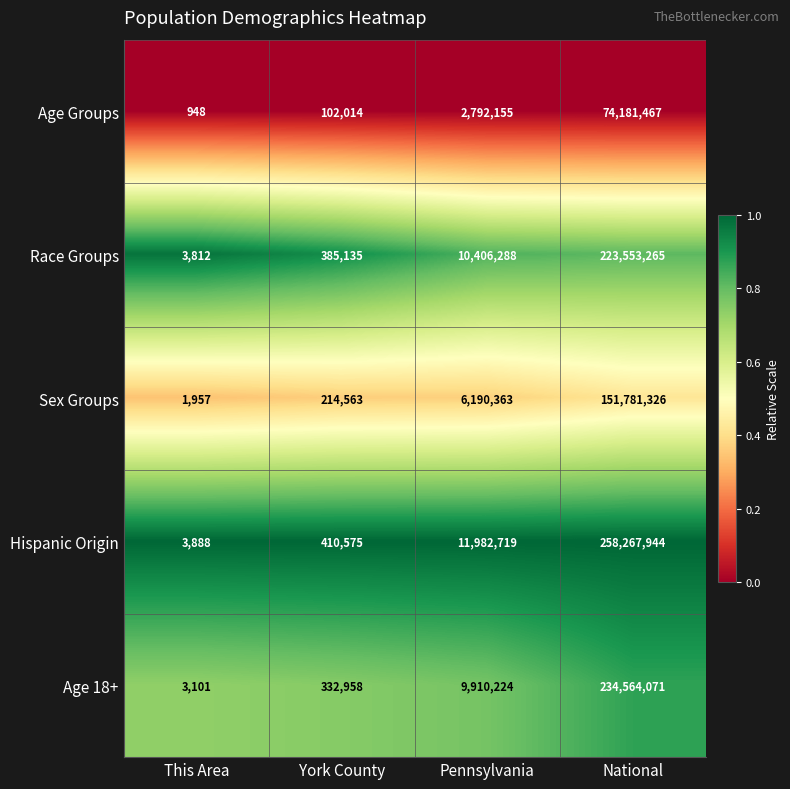

What is the spread (max minus min) of values at This Area?

2940